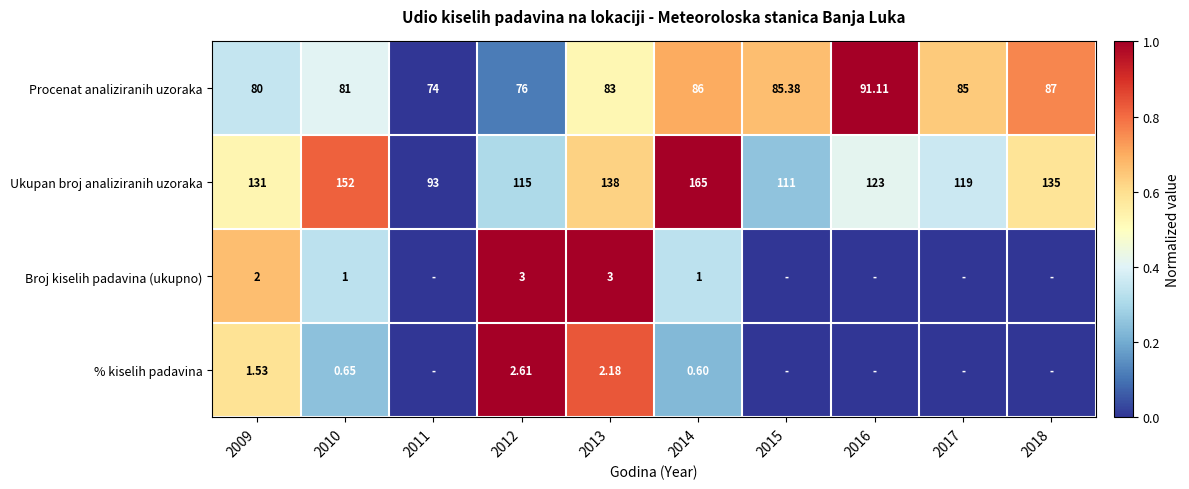

Rank the series at 2009 from lowest to highest value.

% kiselih padavina, Broj kiselih padavina (ukupno), Procenat analiziranih uzoraka, Ukupan broj analiziranih uzoraka